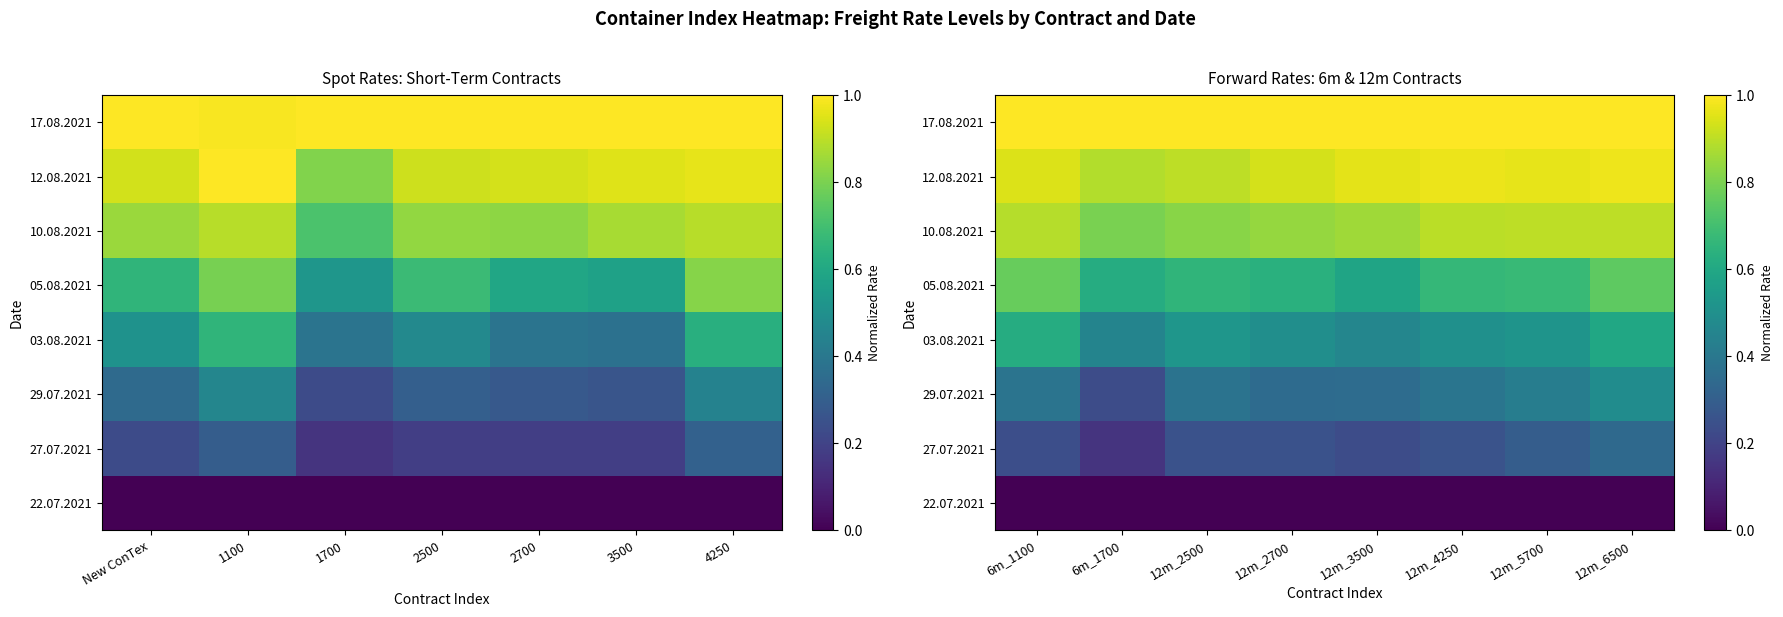

At how many categories does at least one series exceed 0?

8